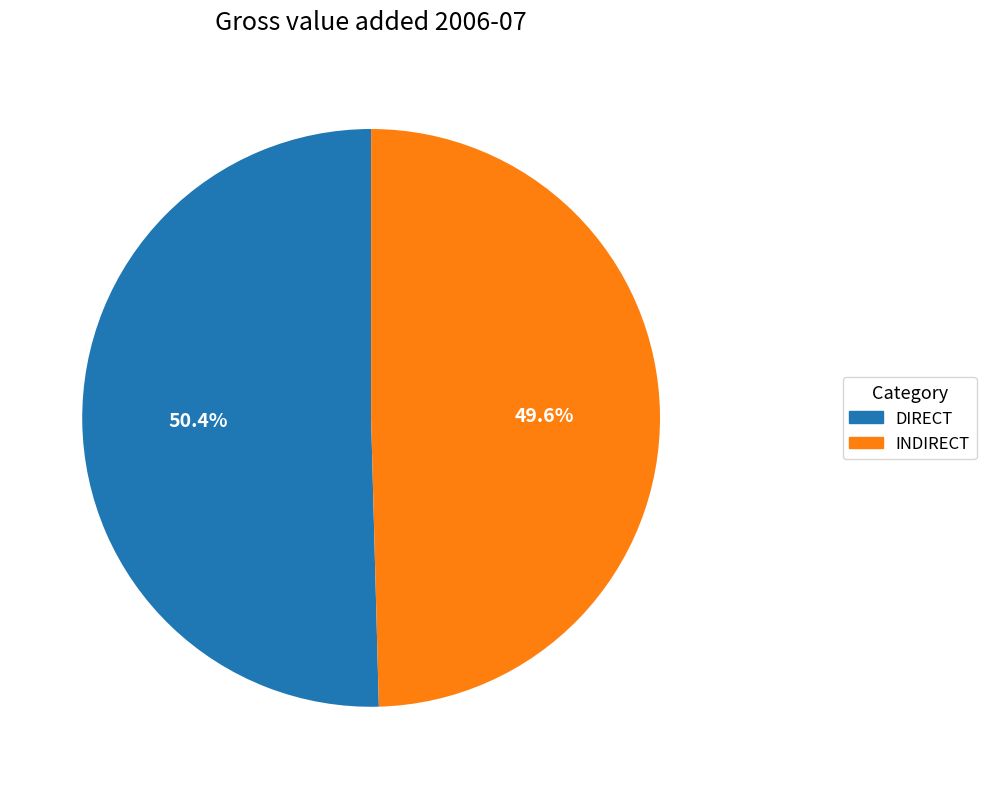

Which slice is the smallest?

INDIRECT